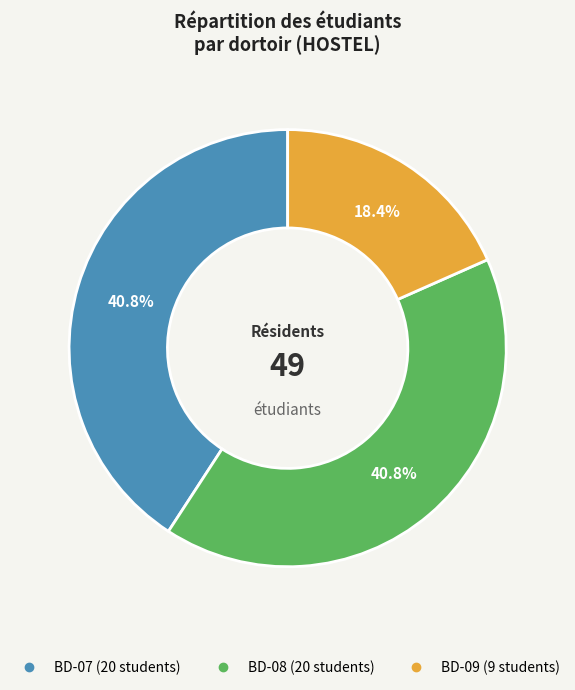

True or false: BD-07 accounts for 41% of the total.

True